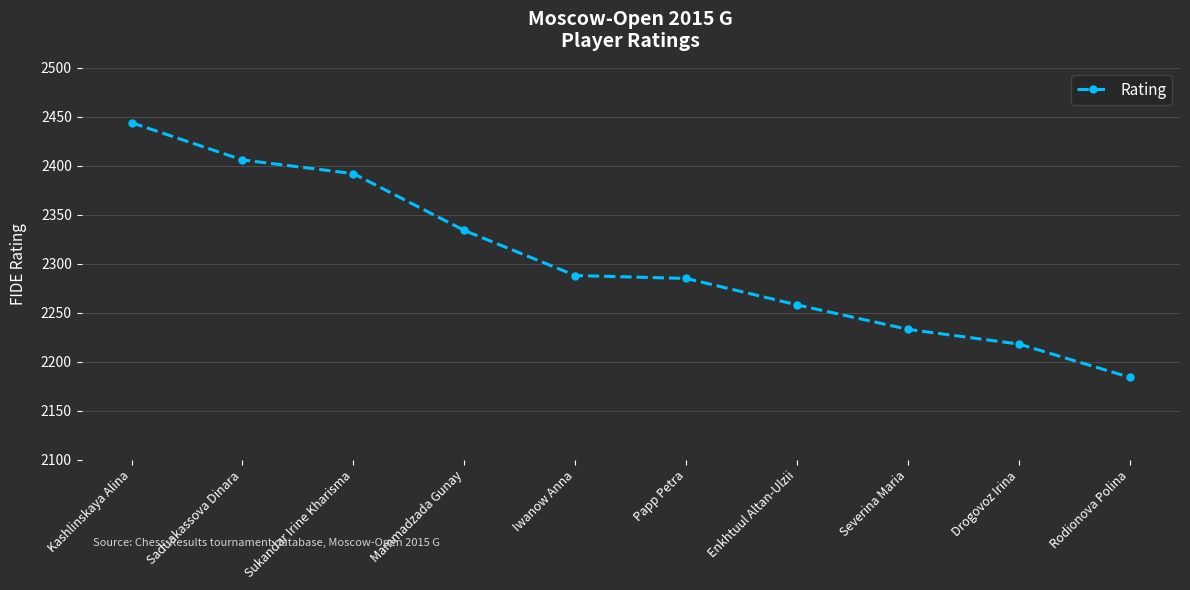

How many distinct data groups are displayed?

1